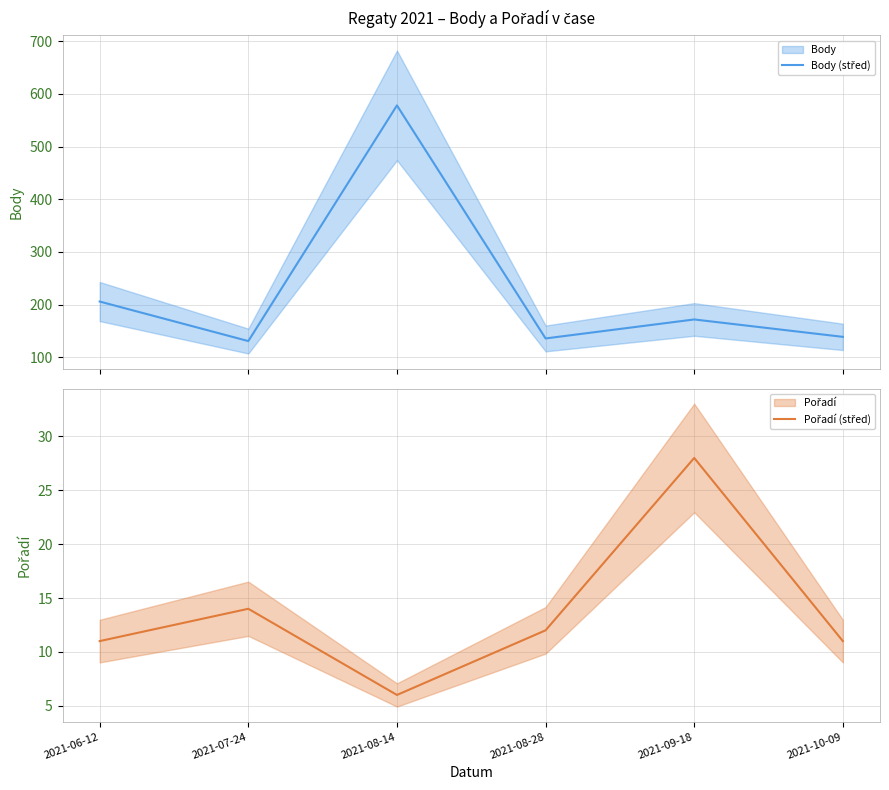

Where is the first local maximum for Pořadí (střed)?

2021-07-24